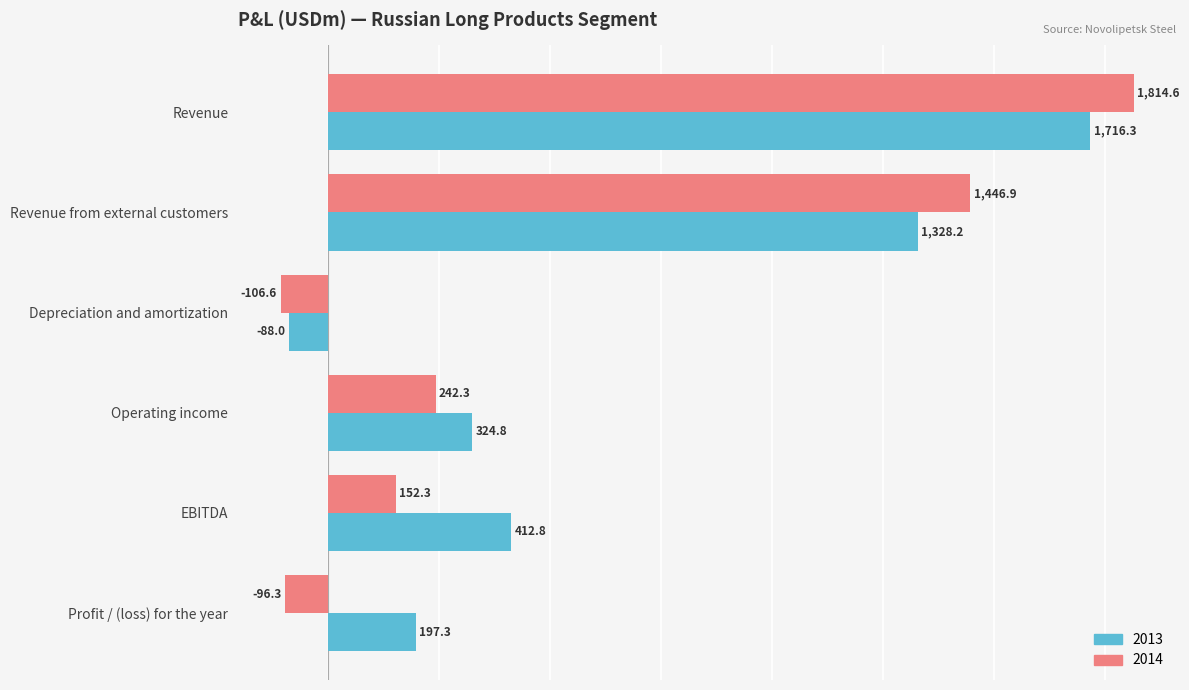

What is the difference between the highest and lowest values at Operating income?

82.5